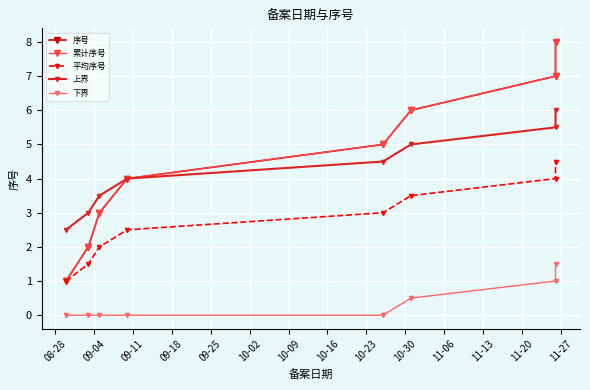

How many lines are shown in the chart?

5